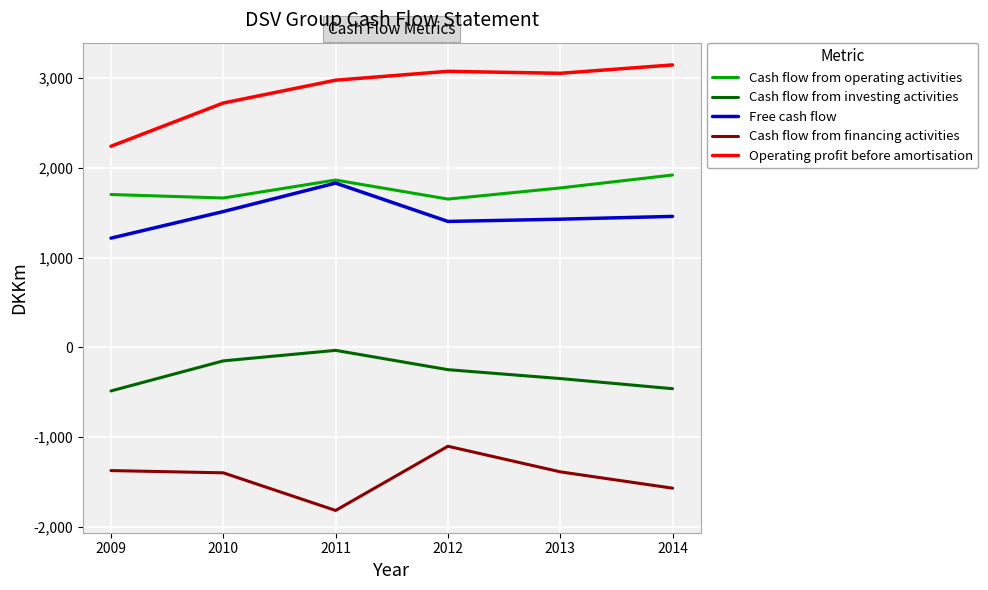

Is the value of Cash flow from investing activities at 2009 greater than the value of Free cash flow at 2014?

No